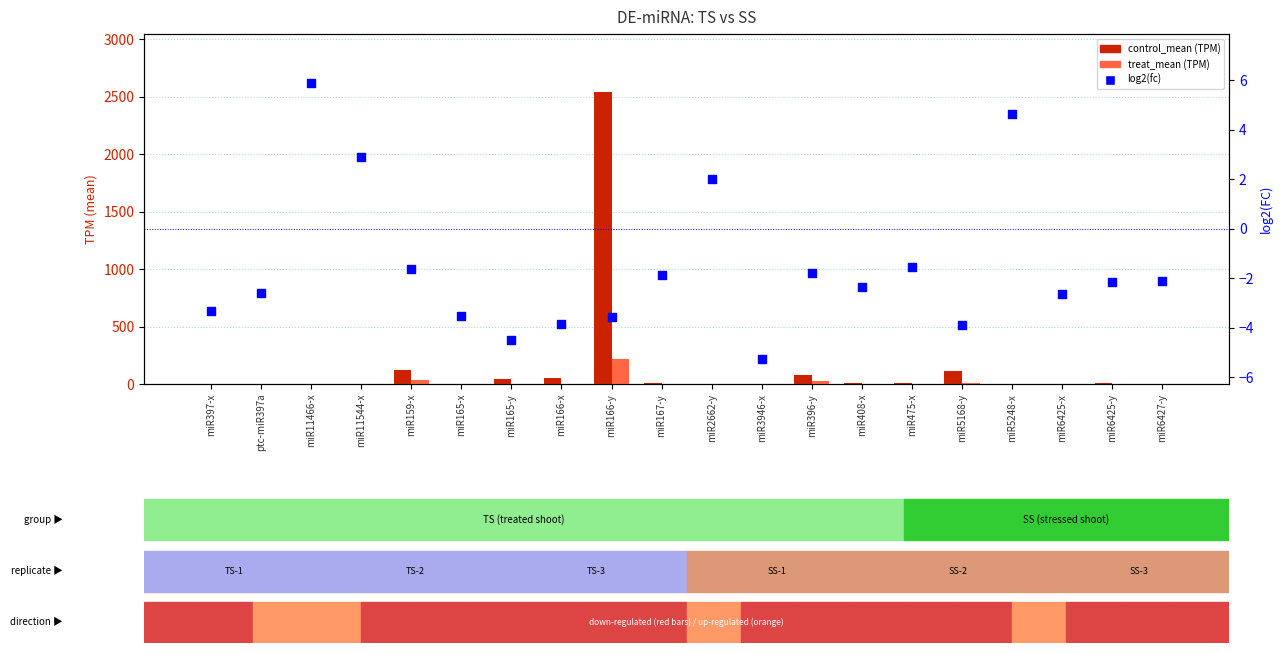

At how many categories does at least one series exceed 1343?

1